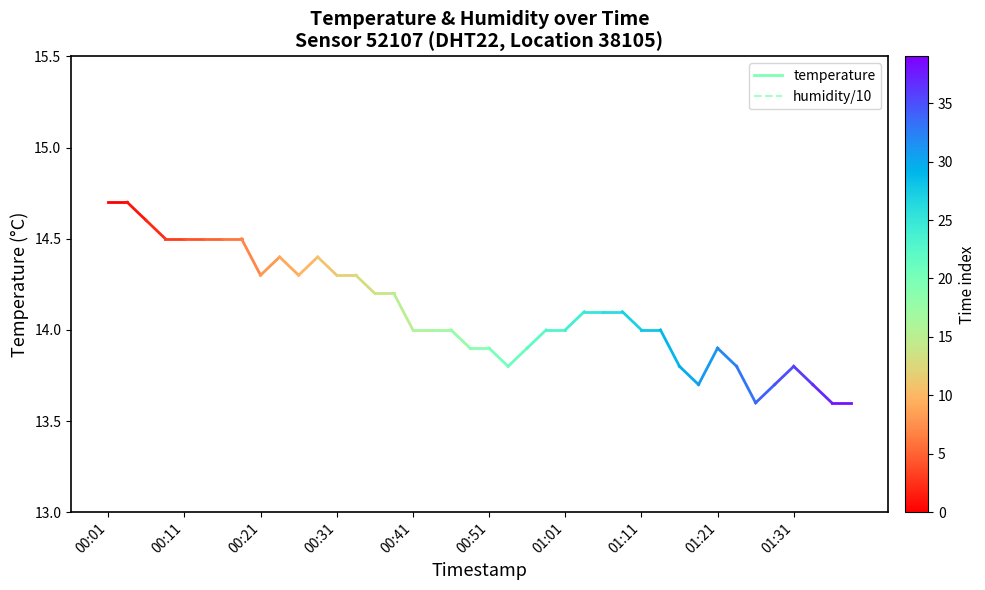

What is the value of the humidity/10 point at the 2nd from the left?

10.0